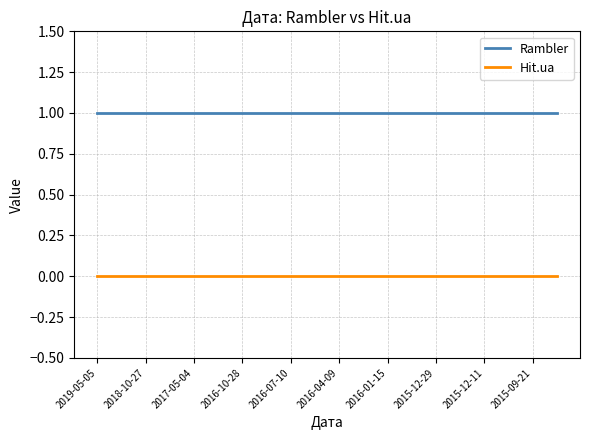

How many categories are shown in the chart?

20